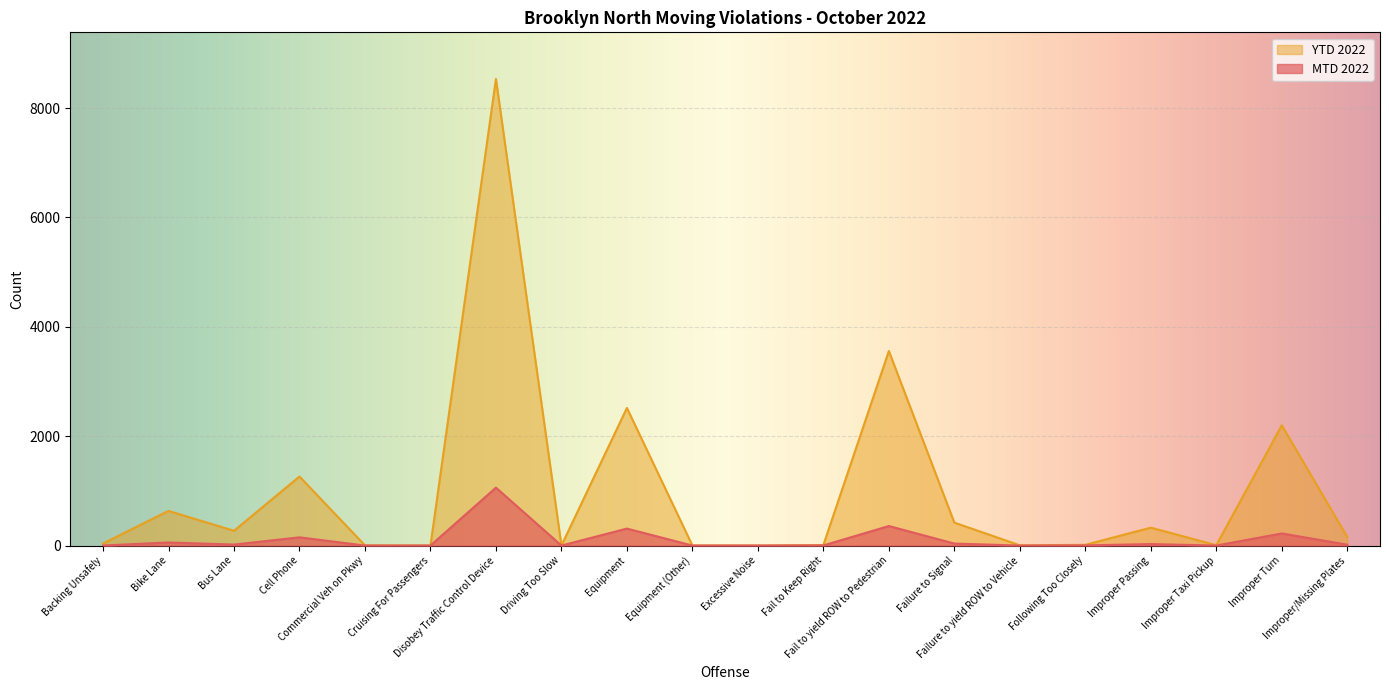

Between Improper/Missing Plates and Fail to Keep Right, which is larger?

Improper/Missing Plates